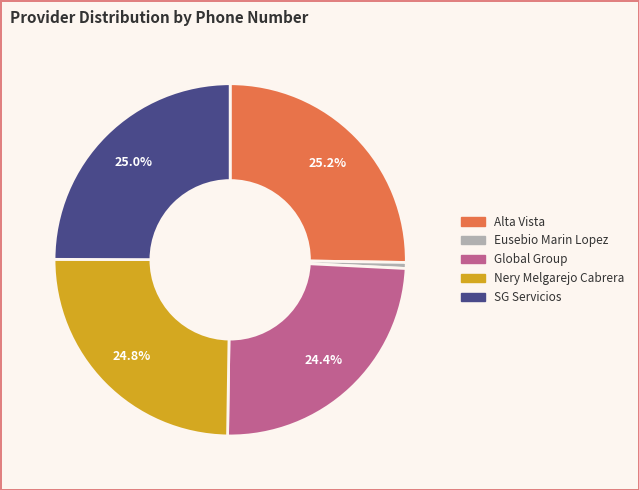

Approximately how many times larger is the value at Nery Melgarejo Cabrera compared to Alta Vista?

1.0